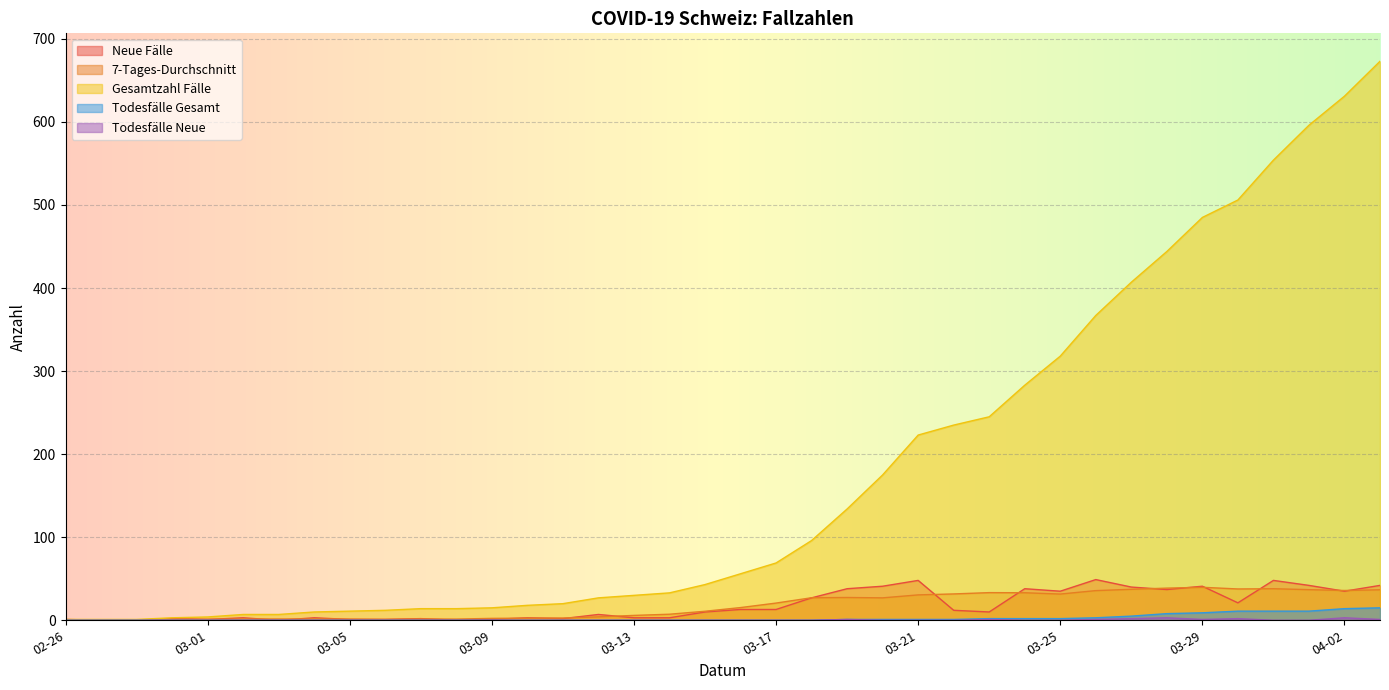

What is the difference between the maximum and minimum values in the Neue Fälle series?

49.0